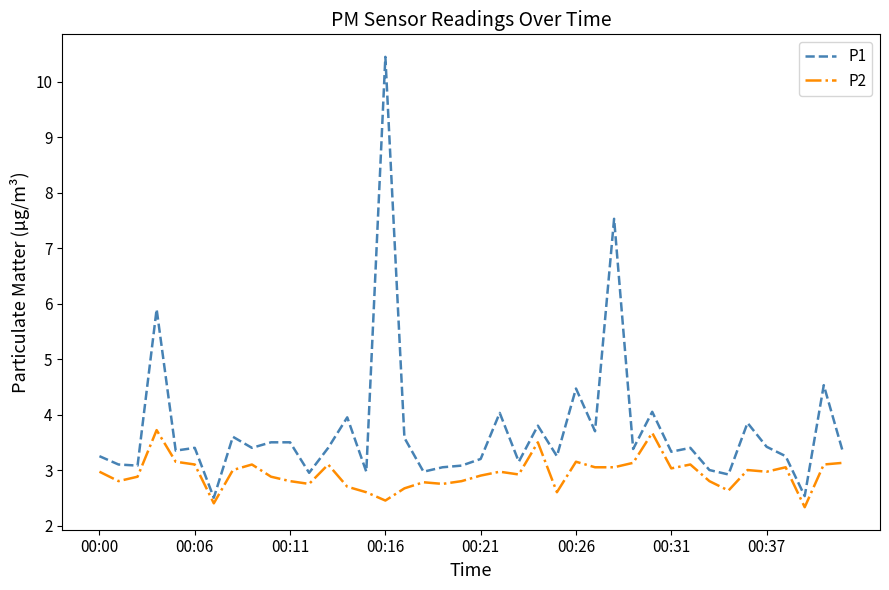

Does the chart display data point markers on the line(s)?

No